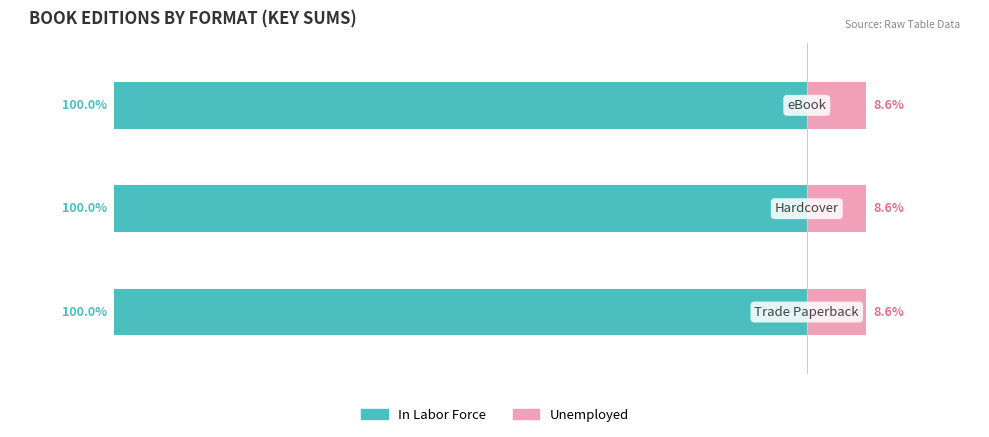

How many distinct data groups are displayed?

2